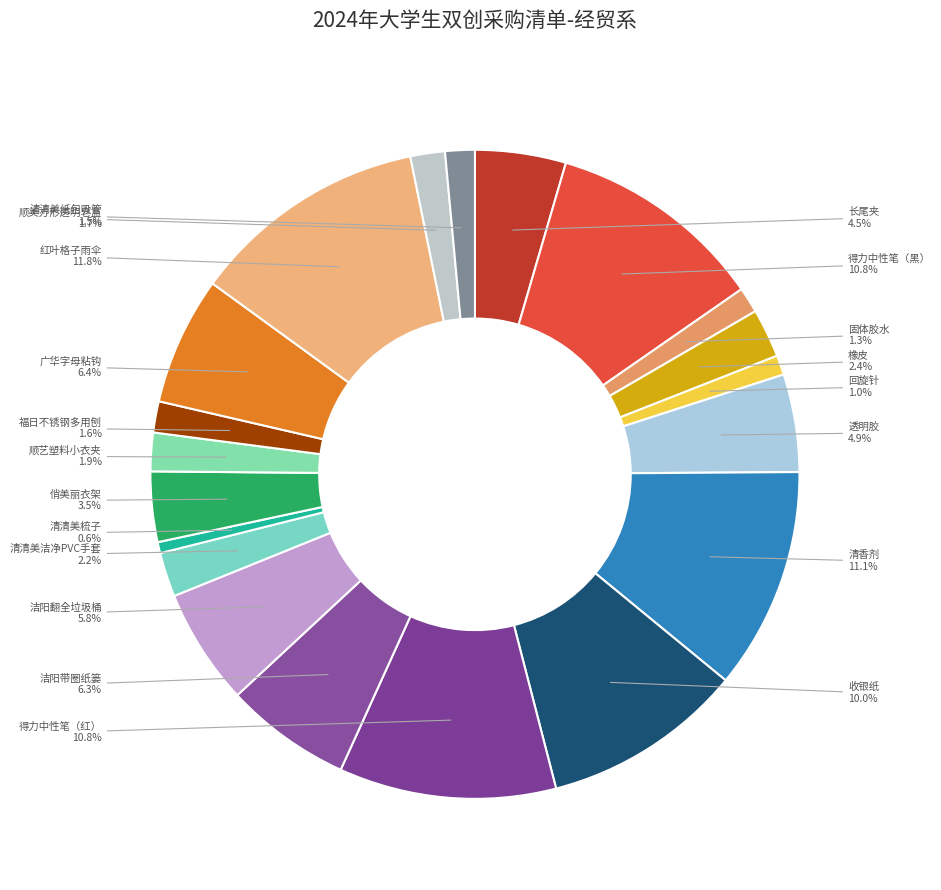

What percentage is the 洁阳带圈纸篓 slice, to the nearest percent?

6%